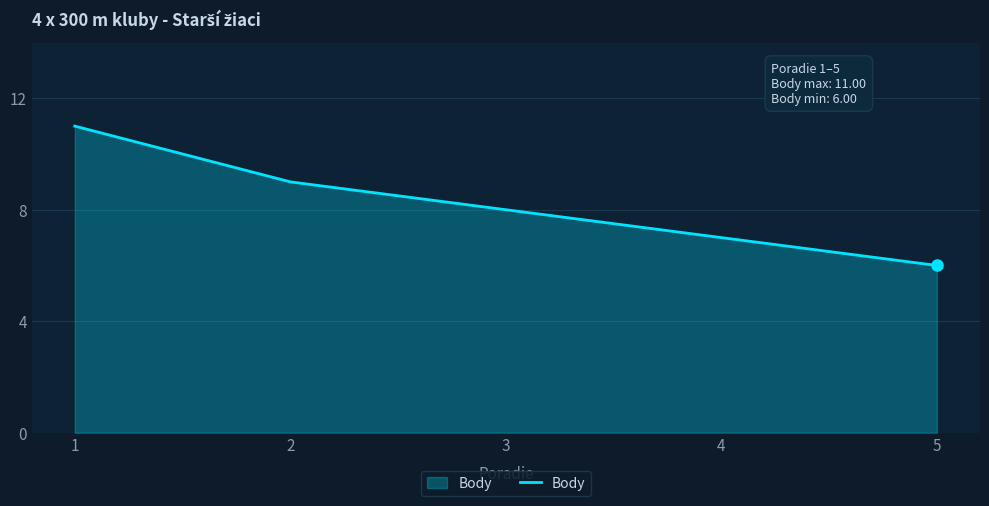

List the labels in order of value, smallest first.

5, 4, 3, 2, 1